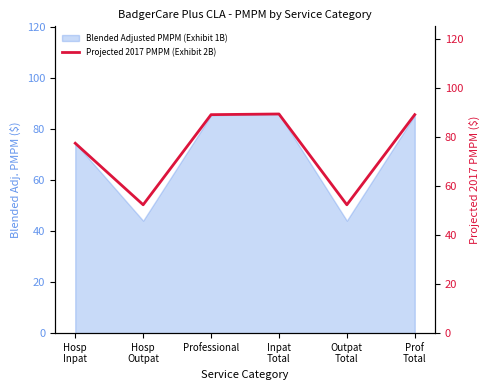

Read the value at Inpat
Total.

89.5